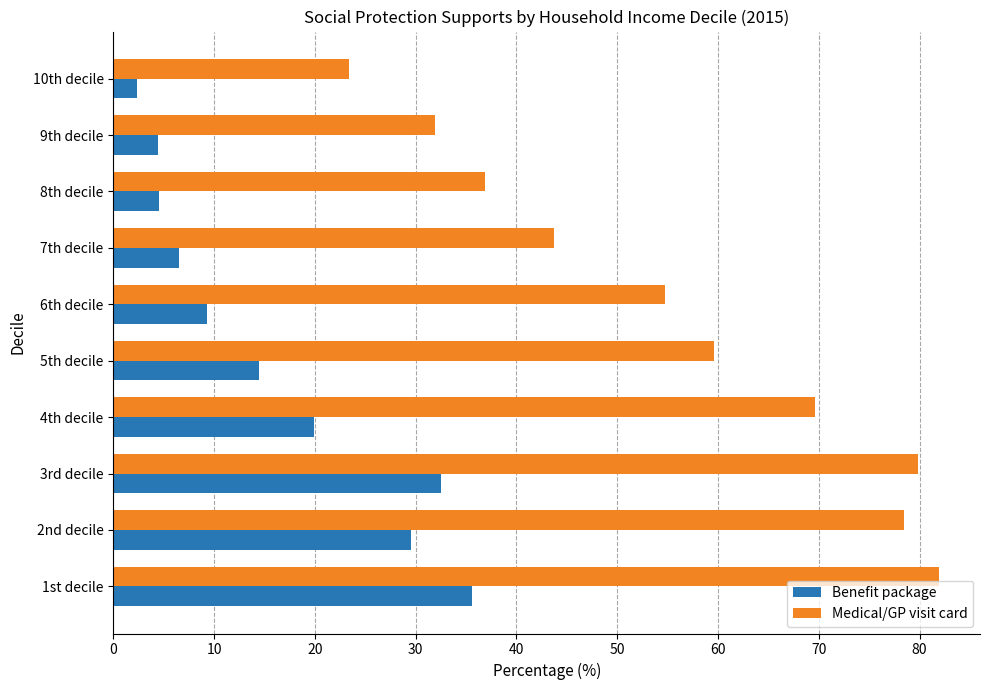

What value does the Medical/GP visit card series have at 1st decile?

81.9